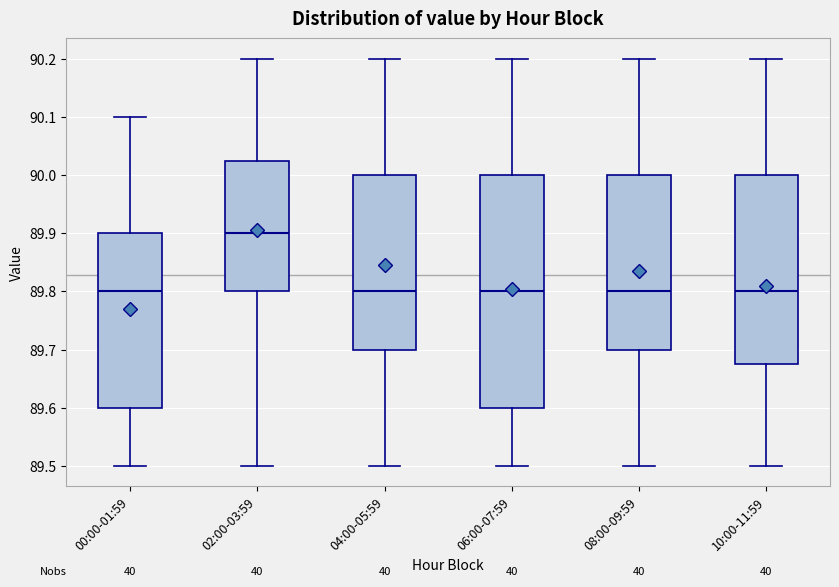

Reading left to right, read every box against the y-axis: the position of its median line, the range the box covers, and the ends of its whiskers. The values are not printed on the chart, so give them approximately, as read against the axis.

00:00-01:59: median 89.80, box 89.60 to 89.90, whiskers 89.50 to 90.10
02:00-03:59: median 89.90, box 89.80 to 90.03, whiskers 89.50 to 90.20
04:00-05:59: median 89.80, box 89.70 to 90.00, whiskers 89.50 to 90.20
06:00-07:59: median 89.80, box 89.60 to 90.00, whiskers 89.50 to 90.20
08:00-09:59: median 89.80, box 89.70 to 90.00, whiskers 89.50 to 90.20
10:00-11:59: median 89.80, box 89.68 to 90.00, whiskers 89.50 to 90.20